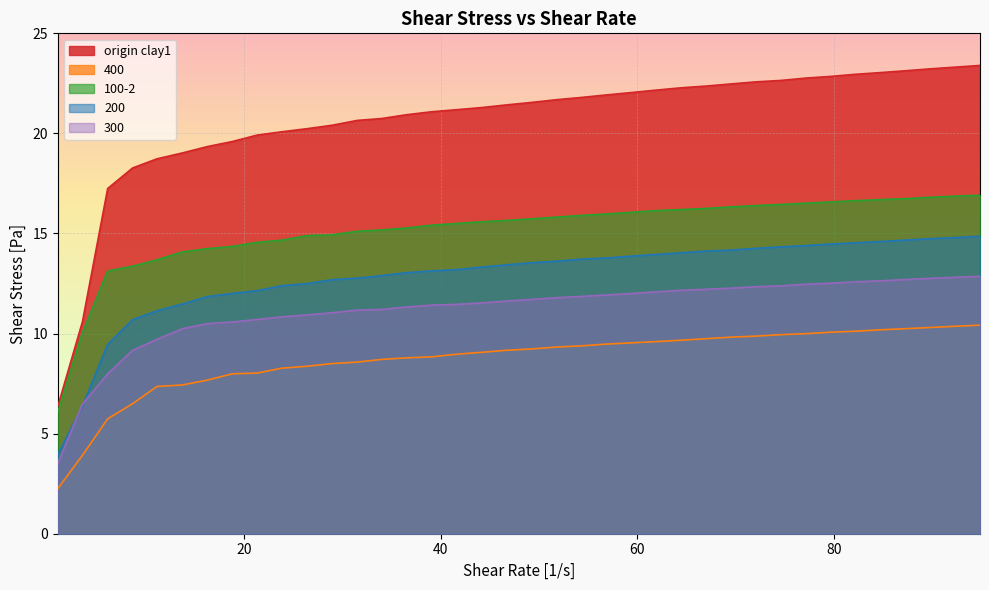

How many lines are shown in the chart?

5